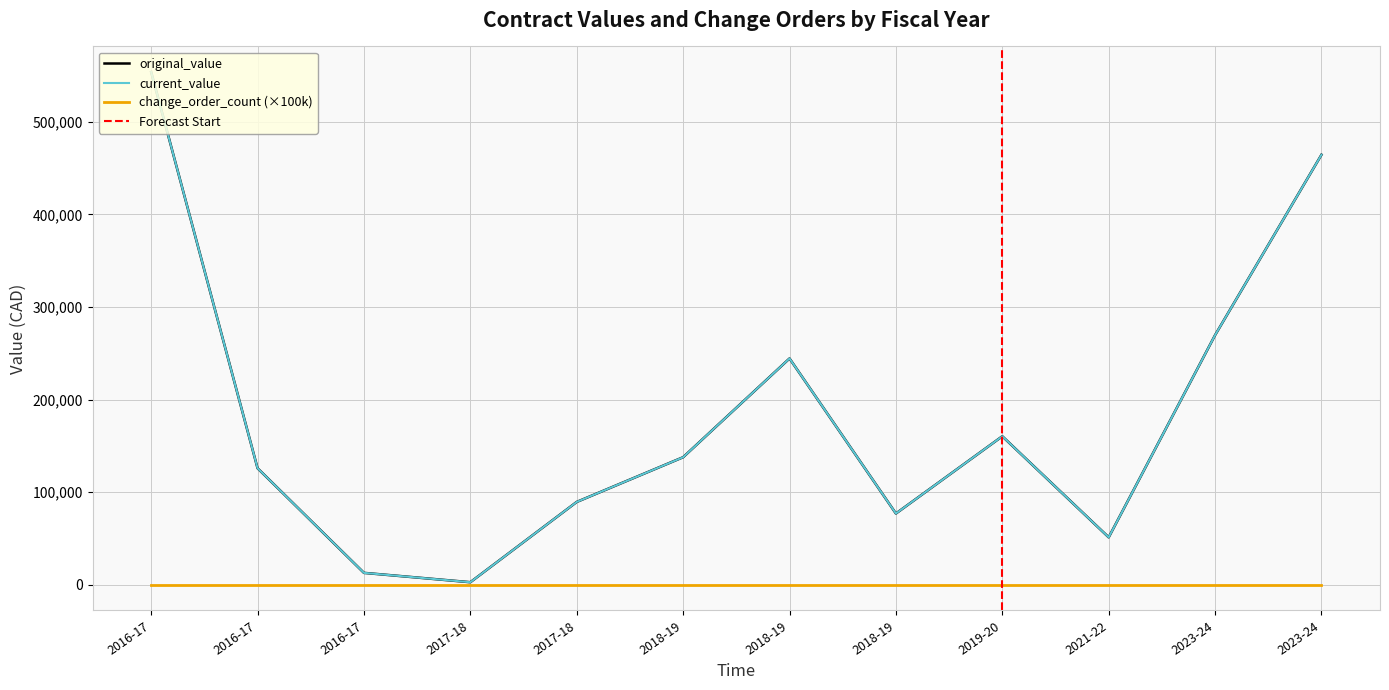

What is the highest value of the current_value series?

553650.2